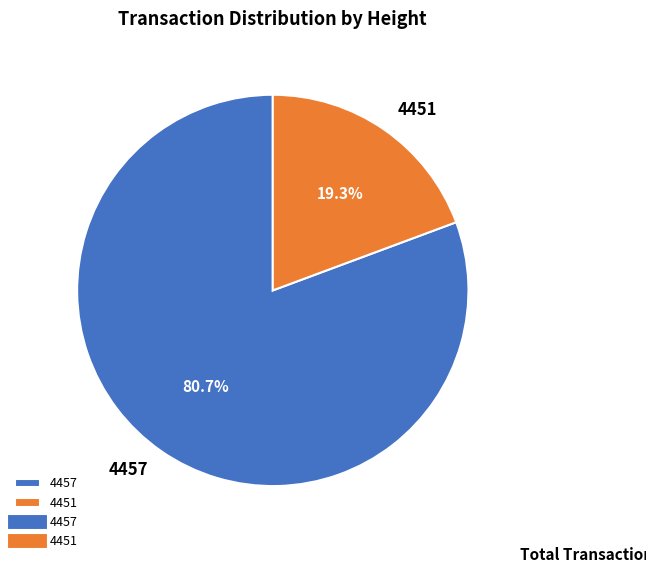

Is there a majority slice in this chart?

Yes